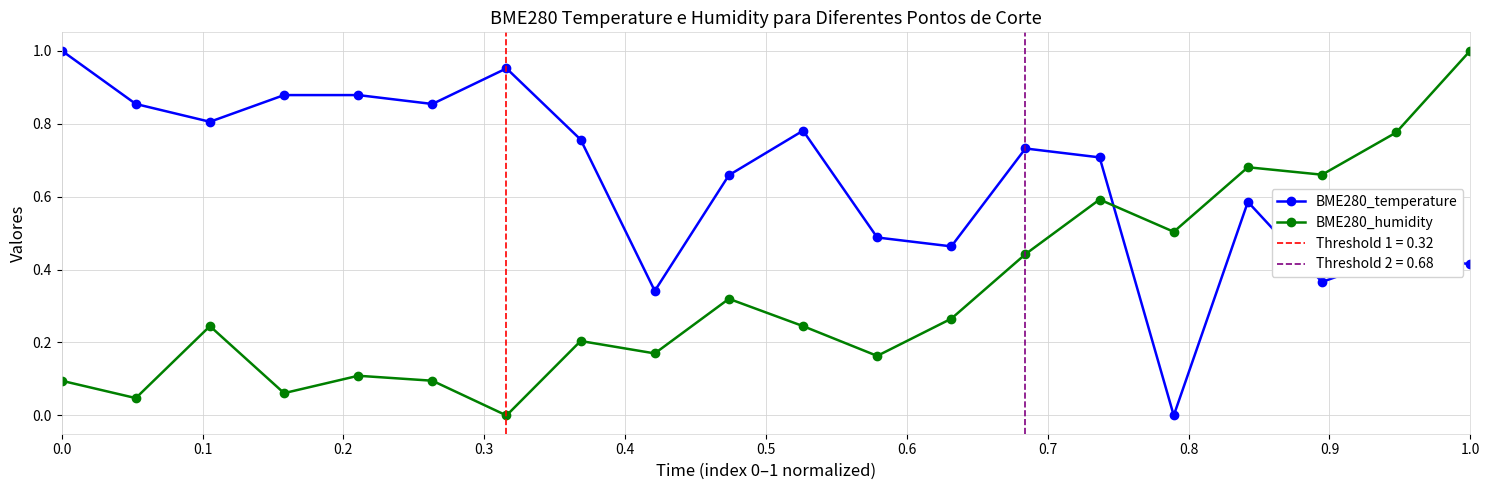

The value of BME280_temperature at 0.0 is 1.3. True or false?

False